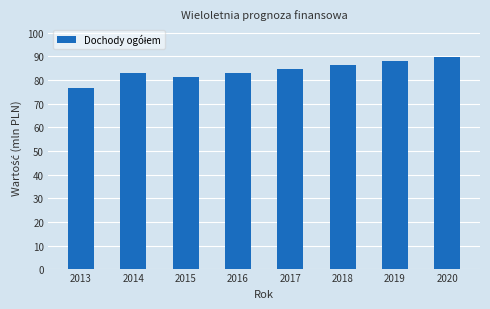

Reading right to left, what are all the values shown in this chart?

2020=89.8	2019=88.0	2018=86.2	2017=84.5	2016=82.8	2015=81.2	2014=82.8	2013=76.6